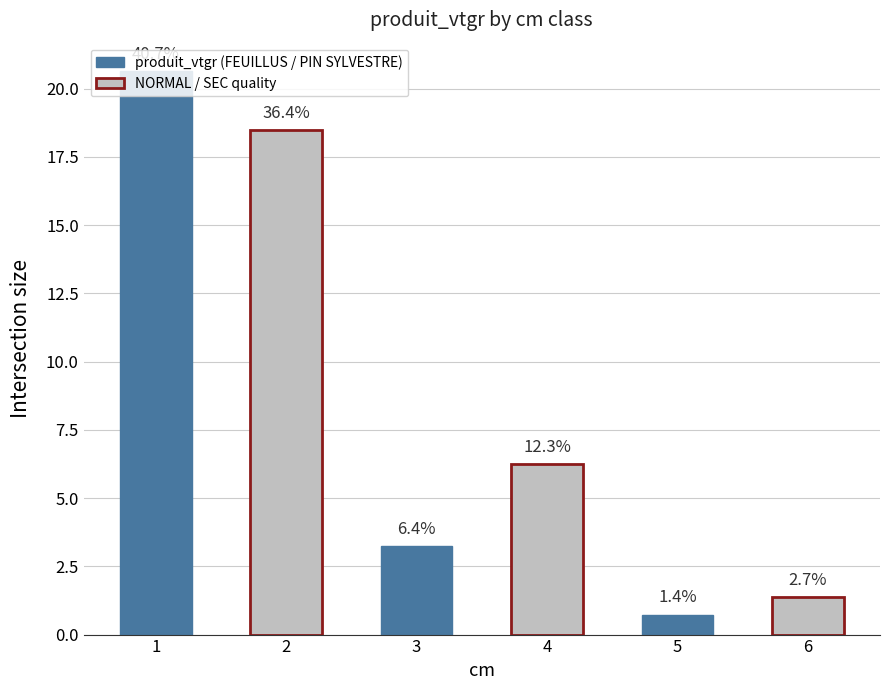

Does the chart contain any negative values?

No